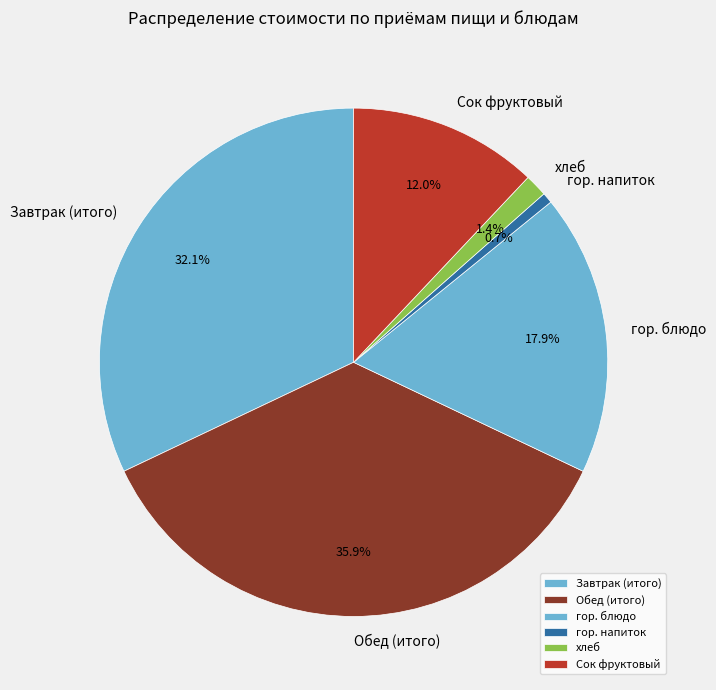

Does Обед (итого) account for over 50% of the chart?

No